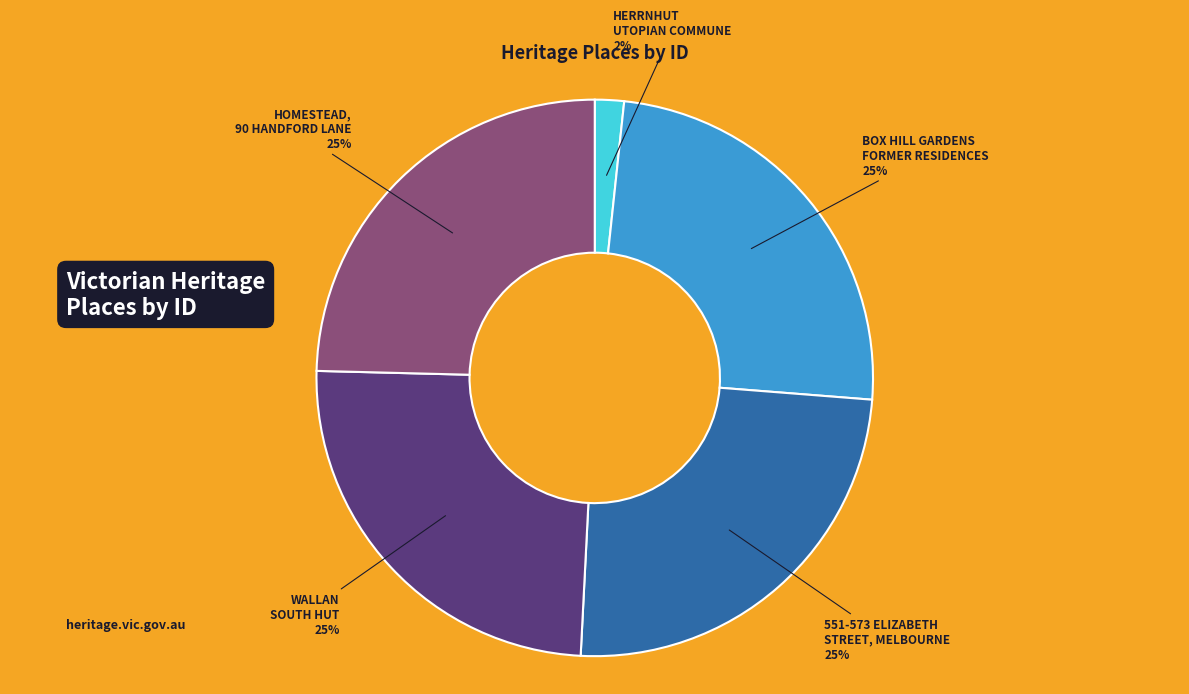

What is the ratio of the value at HOMESTEAD, 90 HANDFORD LANE 25% to the value at WALLAN SOUTH HUT 25%?

1.0